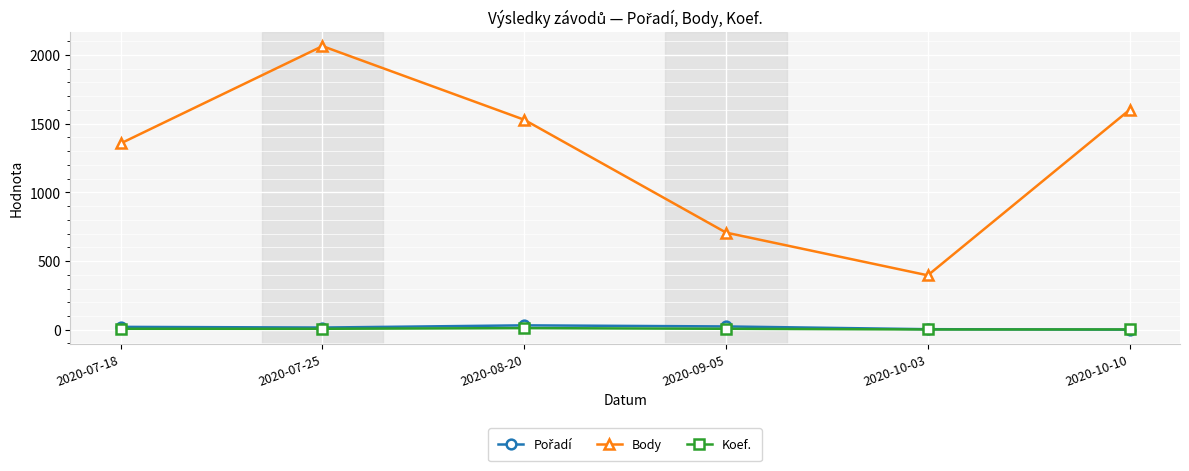

What is the sum of all Body values?

7651